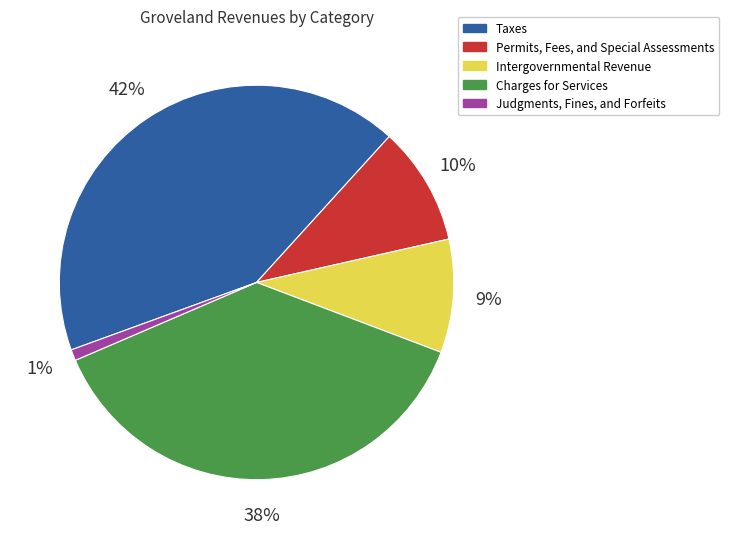

To the nearest percent, what is the difference between the Intergovernmental Revenue and Taxes slice percentages?

33%